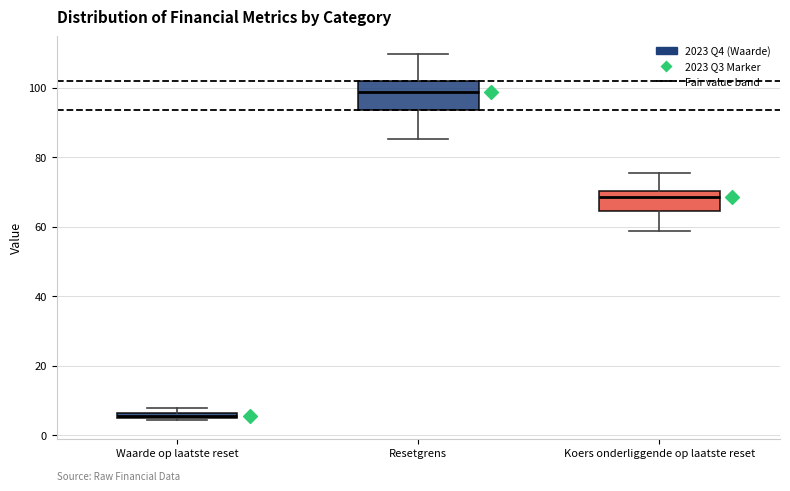

Comparing the boxes themselves (not the whiskers), which one is the tallest?

Resetgrens